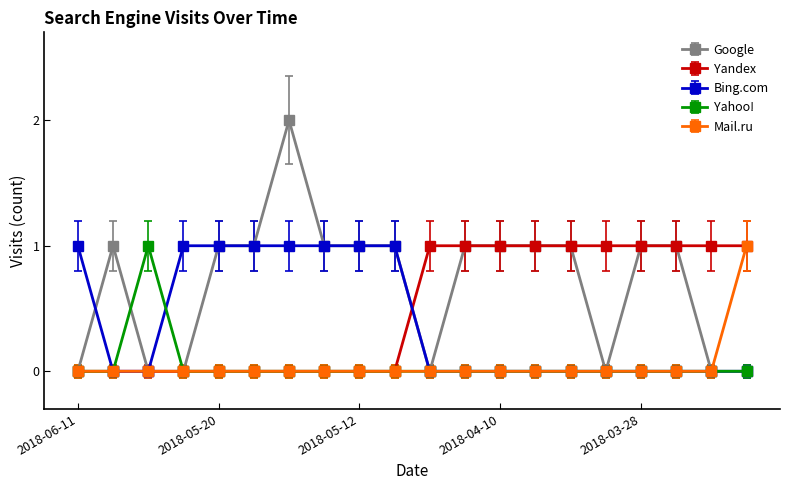

What is the value of the Yandex point at the 17th from the left?

1